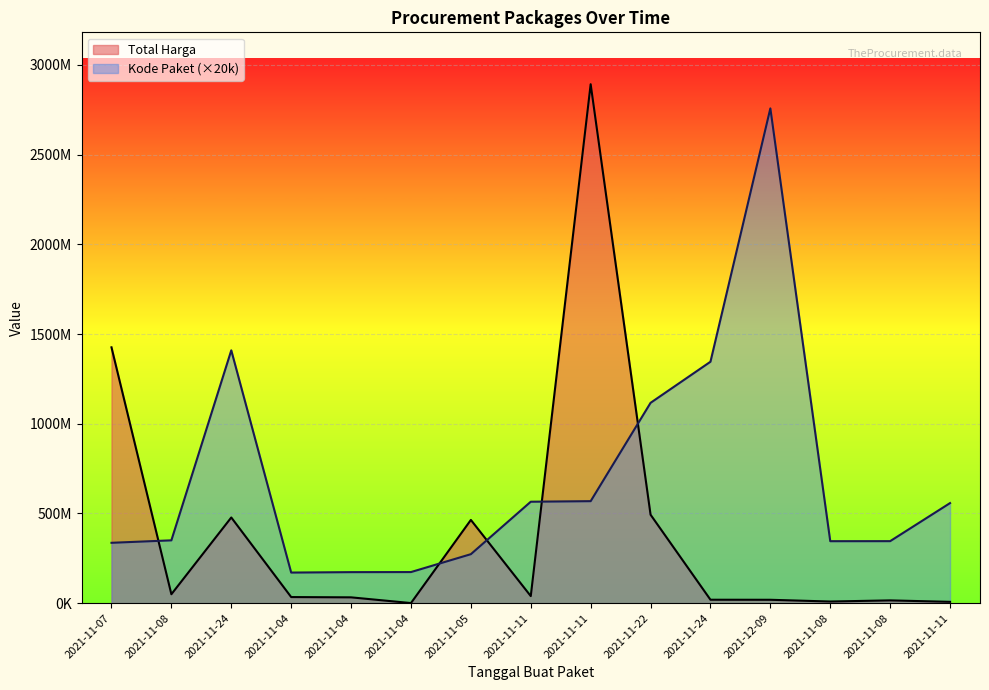

Which category has the lowest value in the Total Harga series?

2021-11-04